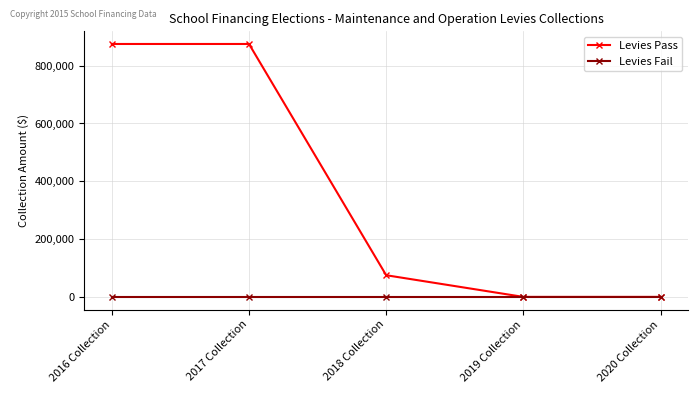

Rank the series by their average value, from highest to lowest.

Levies Pass, Levies Fail